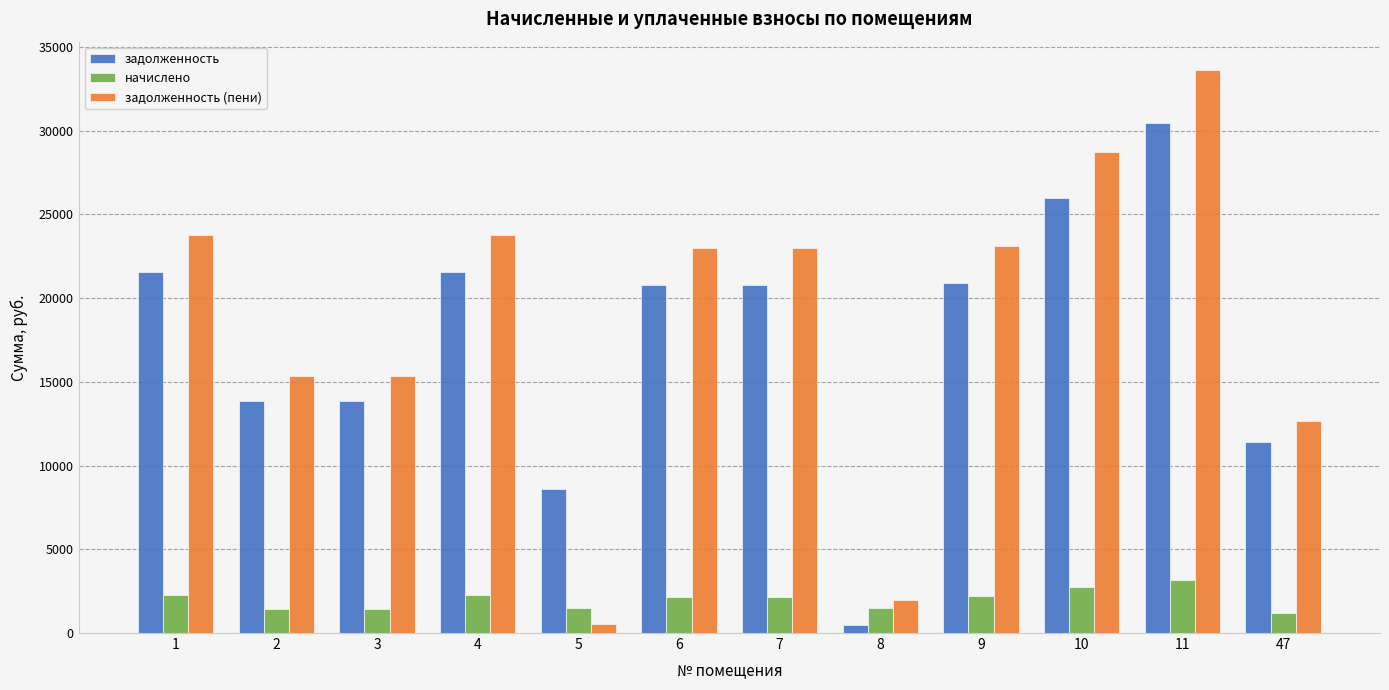

The задолженность series shows 11183.7 at 1. True or false?

False